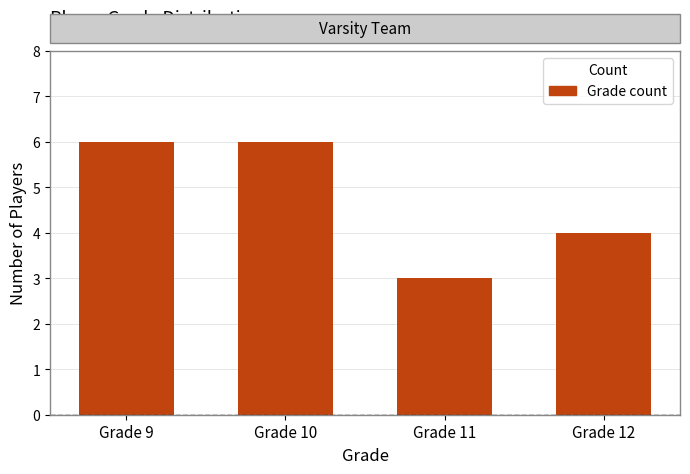

What is the average value?

5